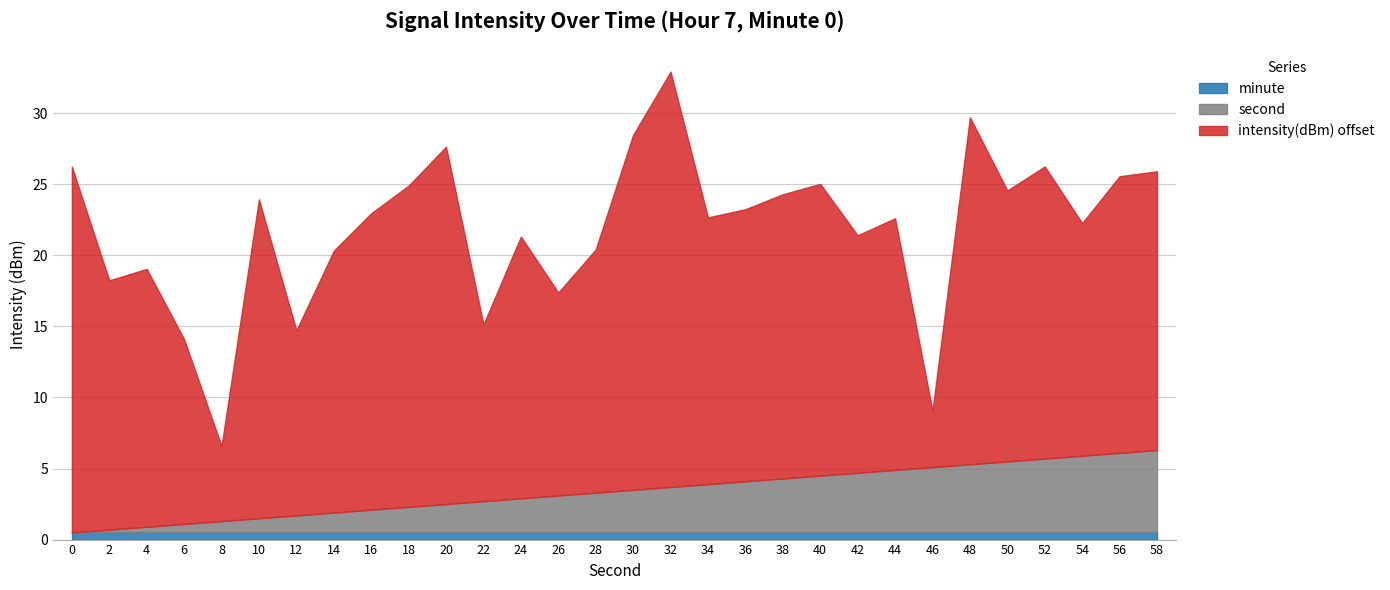

At which category is the sum across all series the highest?

32